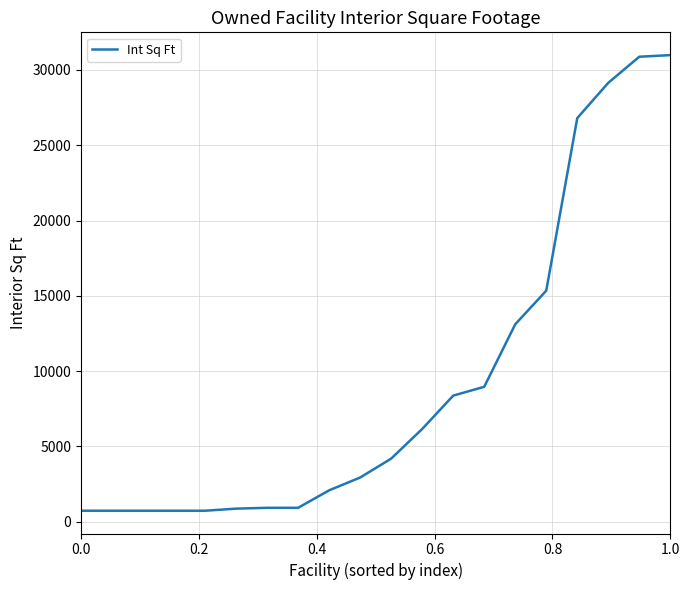

What is the maximum value shown in the chart?

30979